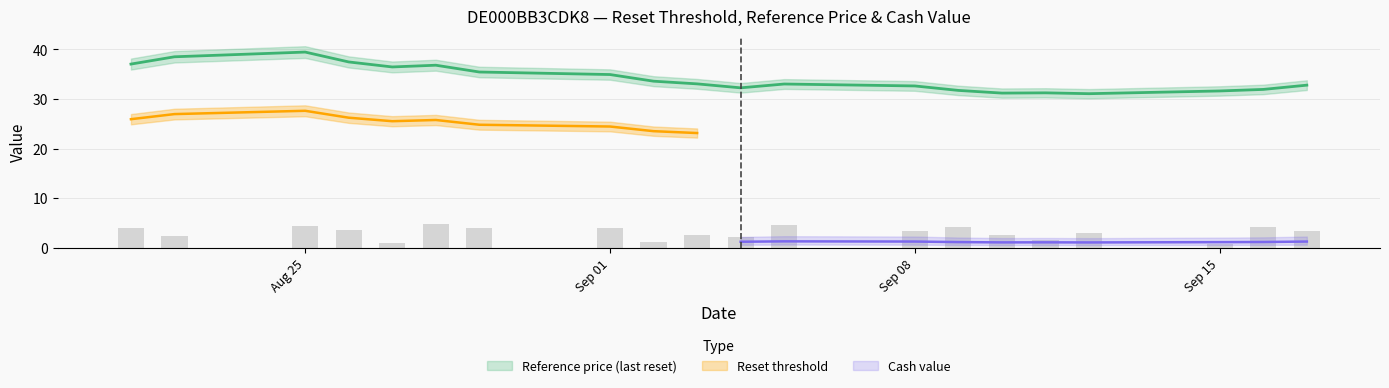

Rank the series by their maximum value, from lowest to highest.

Cash value, Reset threshold, Reference price (last reset)